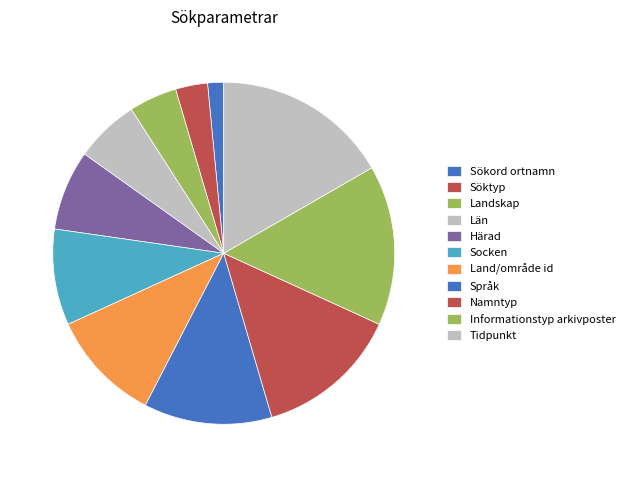

Which slice is the largest?

Tidpunkt